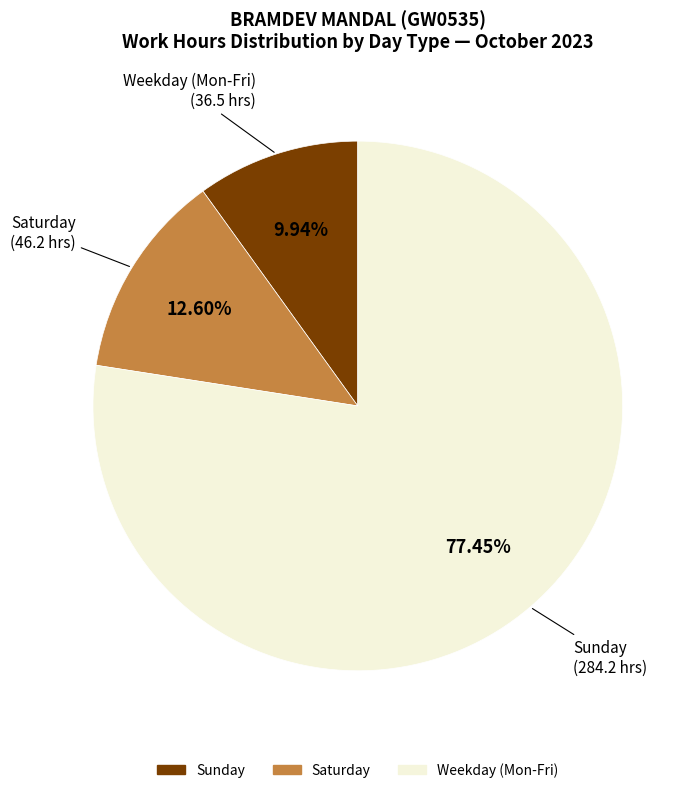

Is there any slice that represents more than half of the pie?

Yes